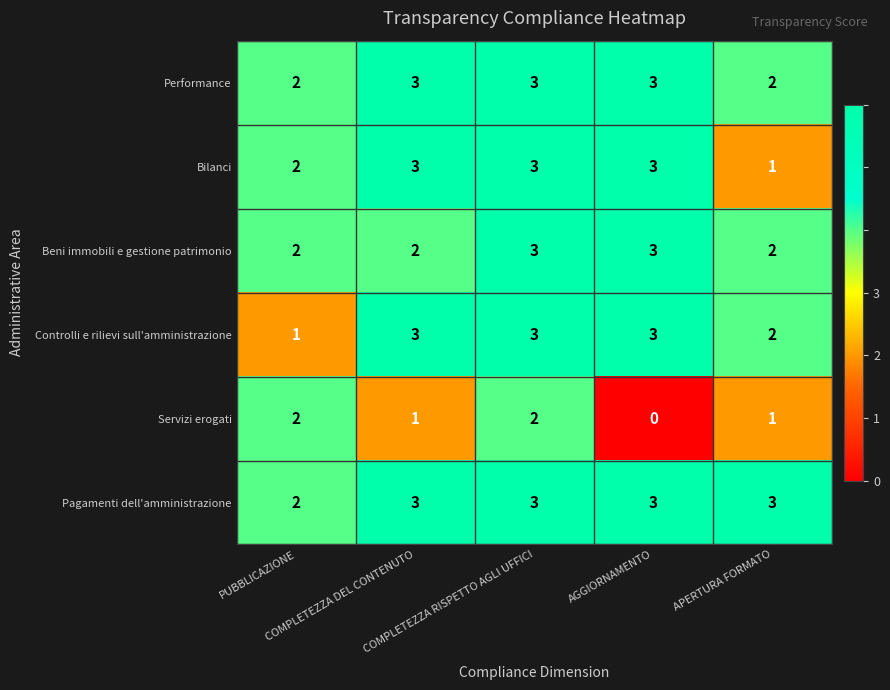

What is the average value of the Pagamenti dell'amministrazione series?

3